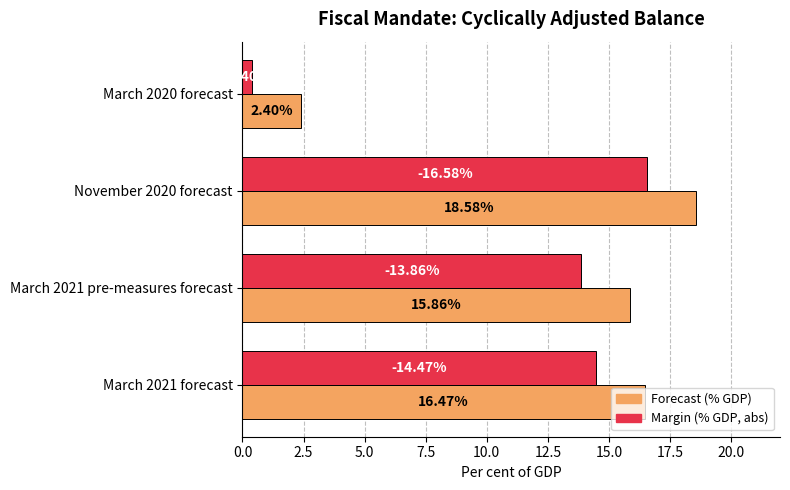

What is the spread (max minus min) of values at March 2020 forecast?

2.0